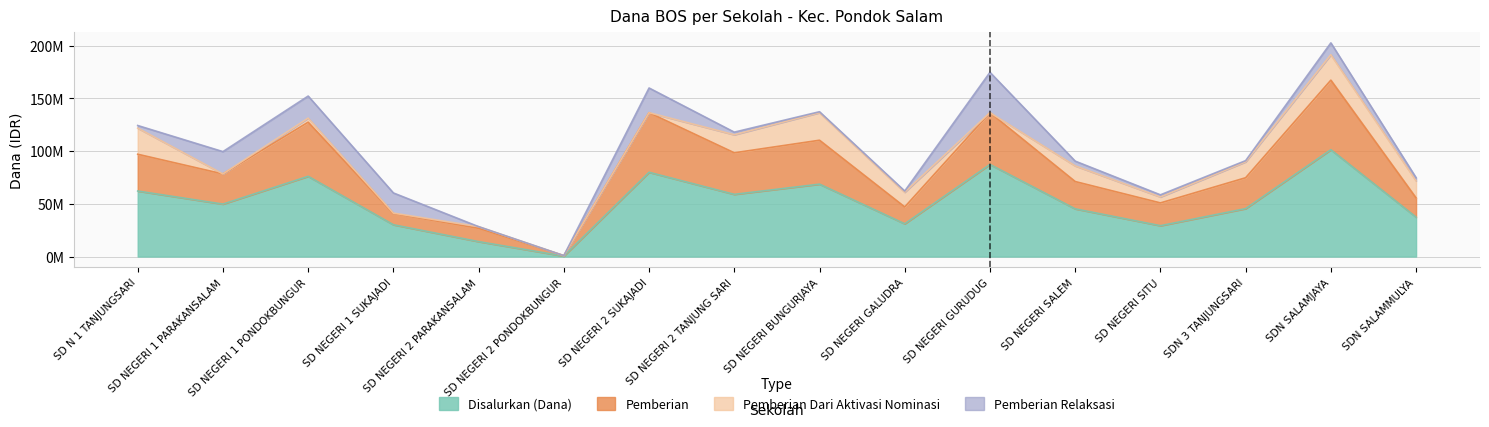

How many interior local peaks does the Pemberian series have?

5